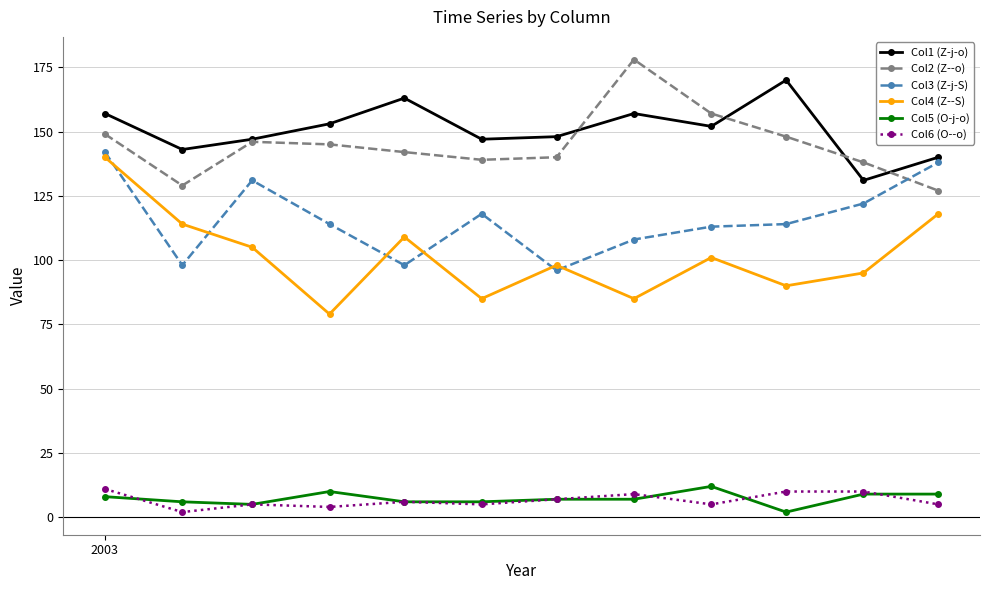

What is the difference between the maximum and minimum values in the Col3 (Z-j-S) series?

46